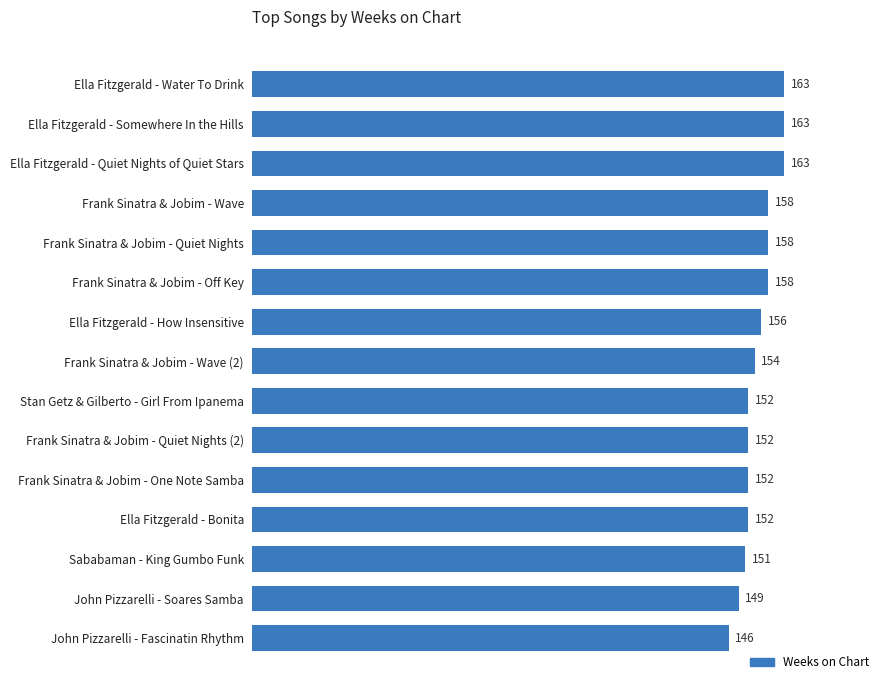

The value at Frank Sinatra & Jobim - Wave is 158. True or false?

True